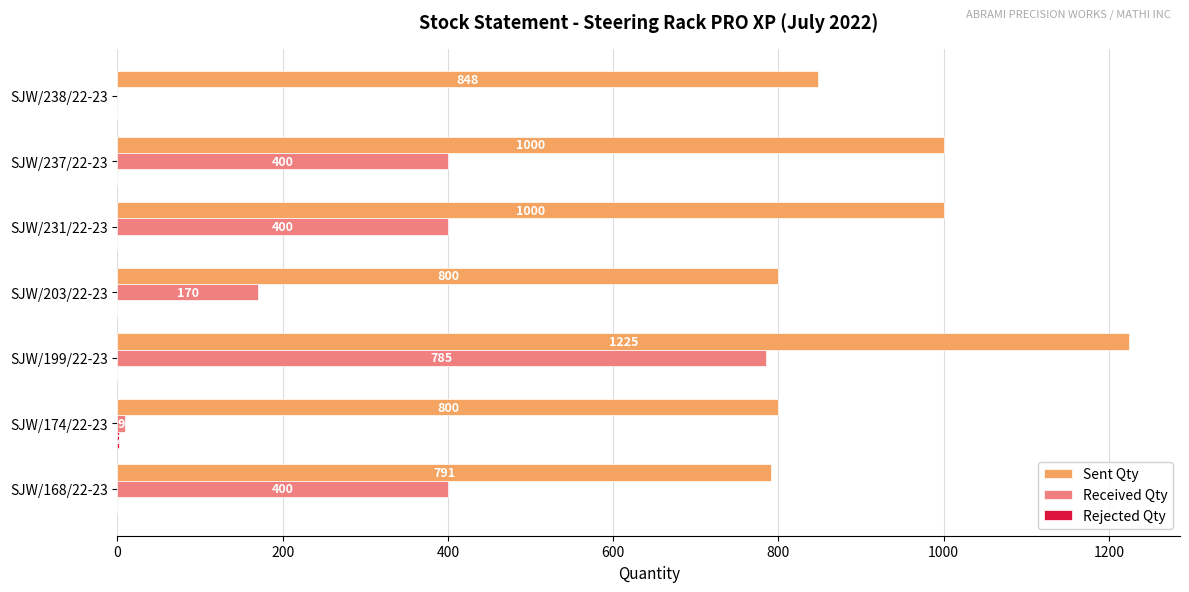

True or false: Received Qty has a value of 591 at SJW/231/22-23.

False